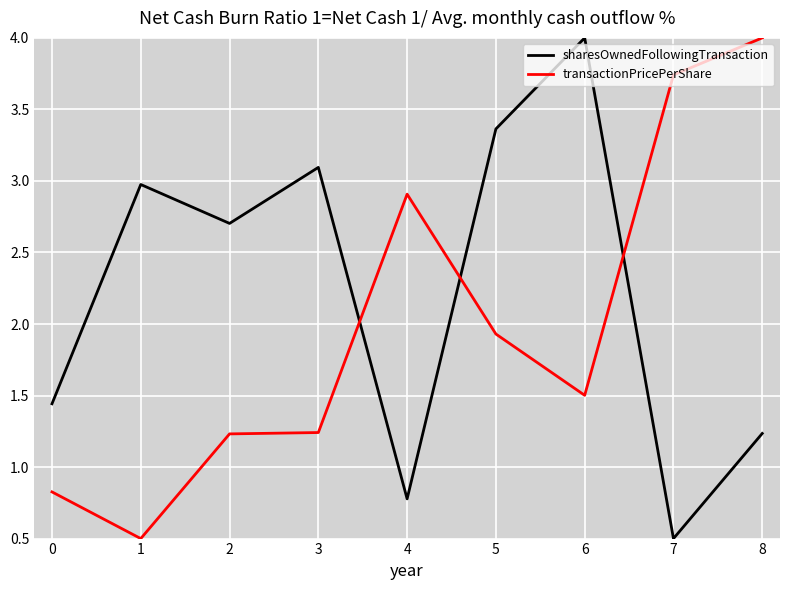

What is the average value of the transactionPricePerShare series?

2.0